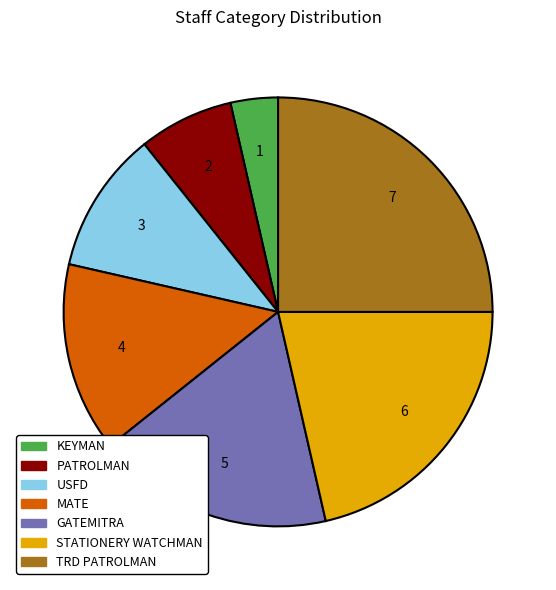

Rank the categories by value from lowest to highest.

KEYMAN, PATROLMAN, USFD, MATE, GATEMITRA, STATIONERY WATCHMAN, TRD PATROLMAN